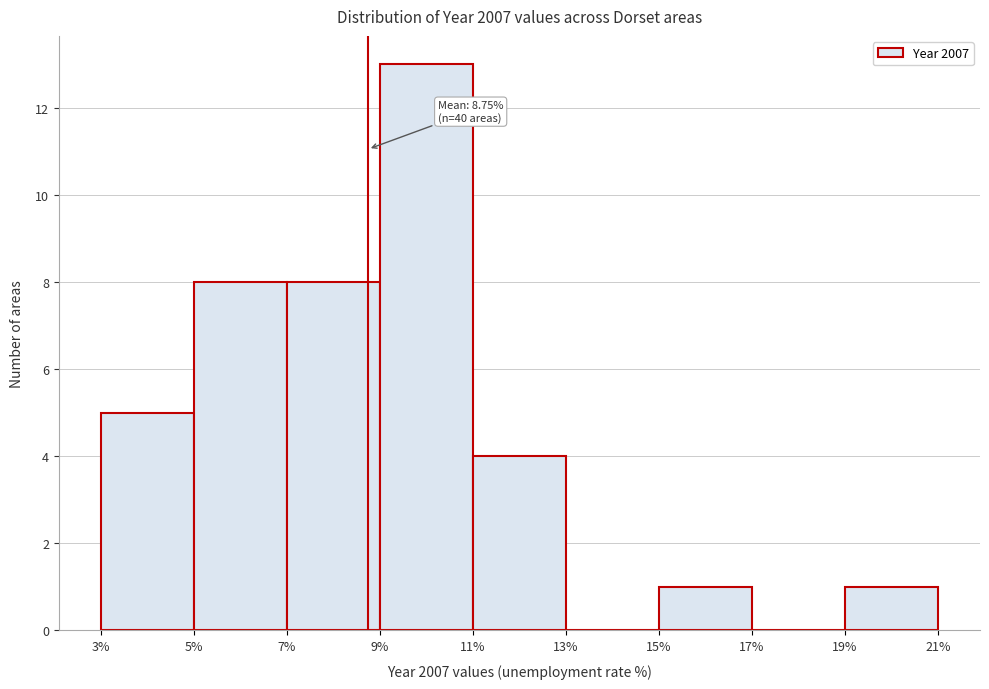

Over which range of the x-axis is the bar tallest?

9% to 11%